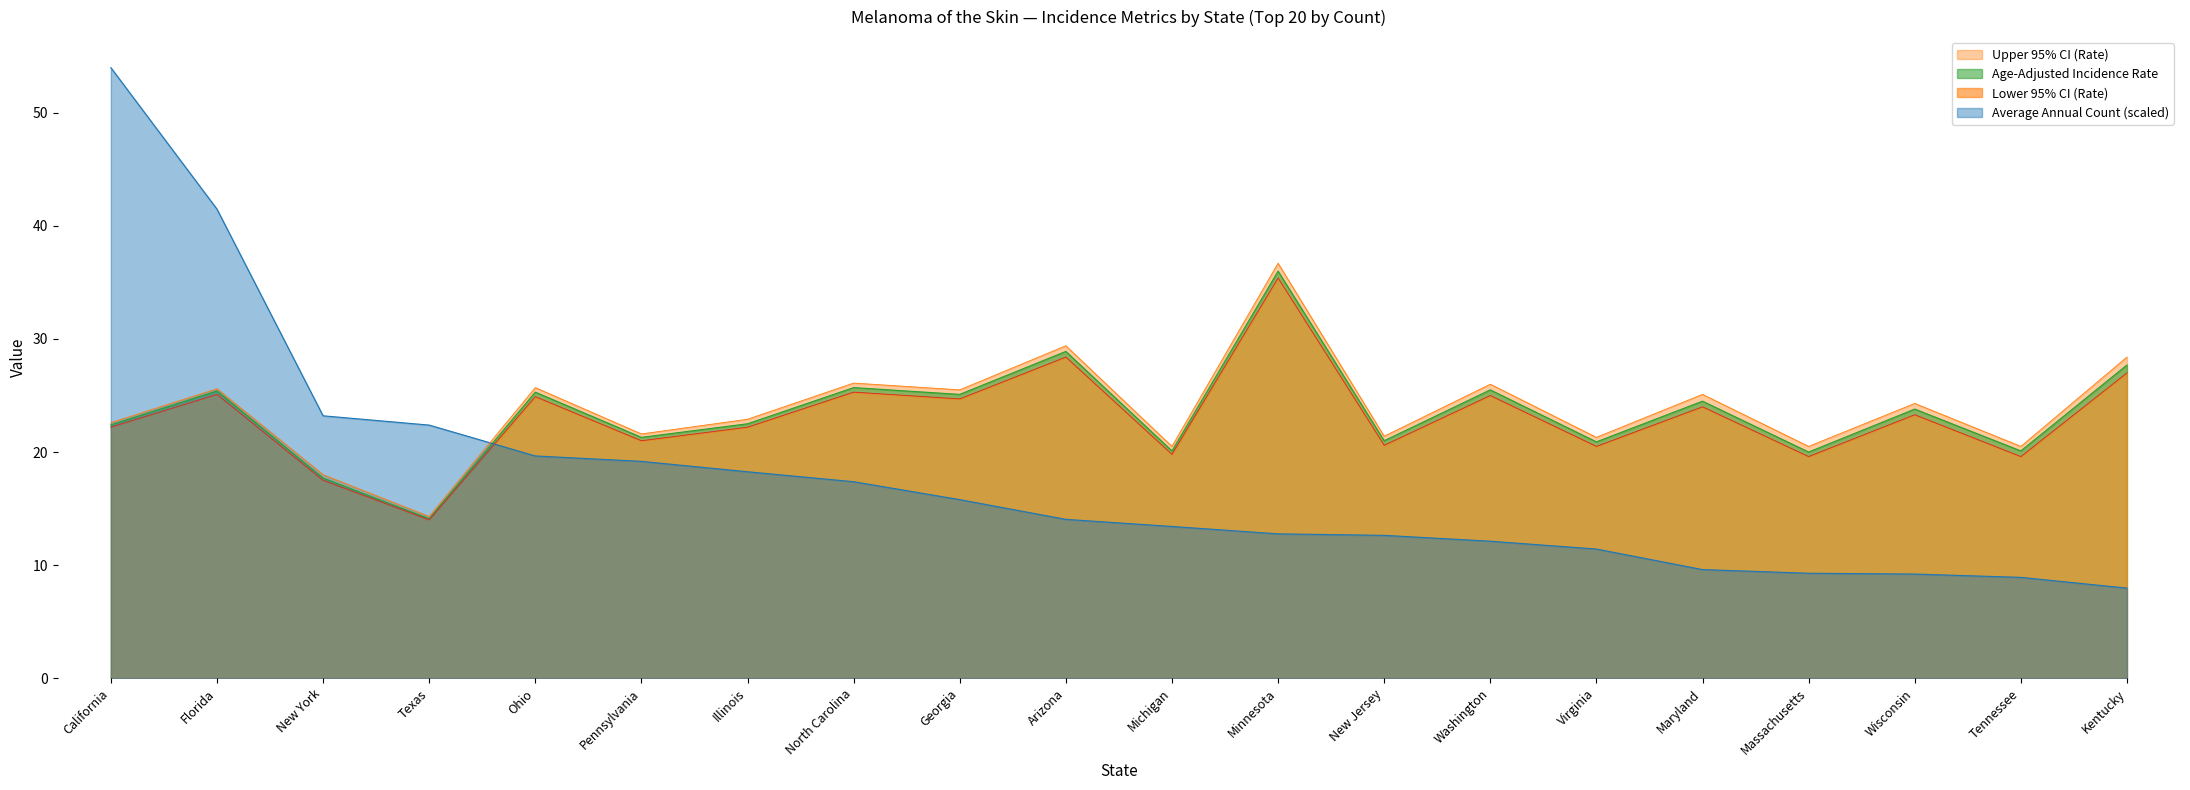

Does the chart have visible grid lines?

No